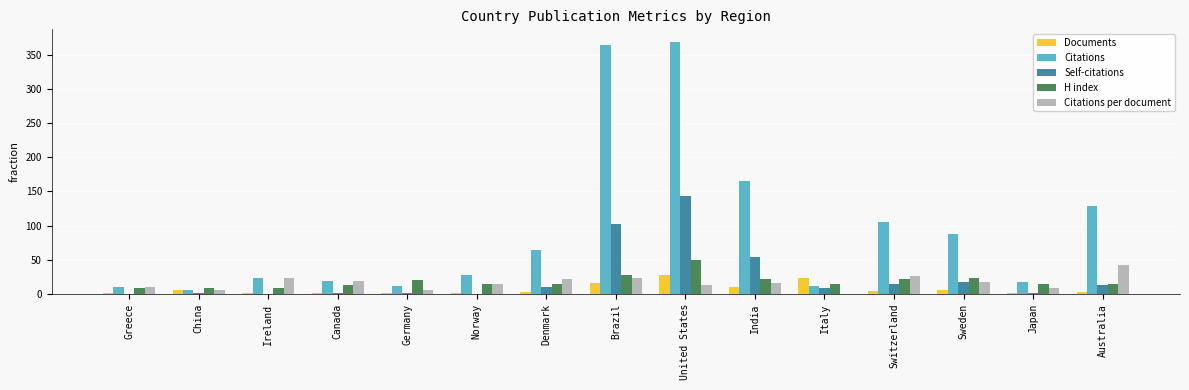

What is the highest value of the H index series?

50.0